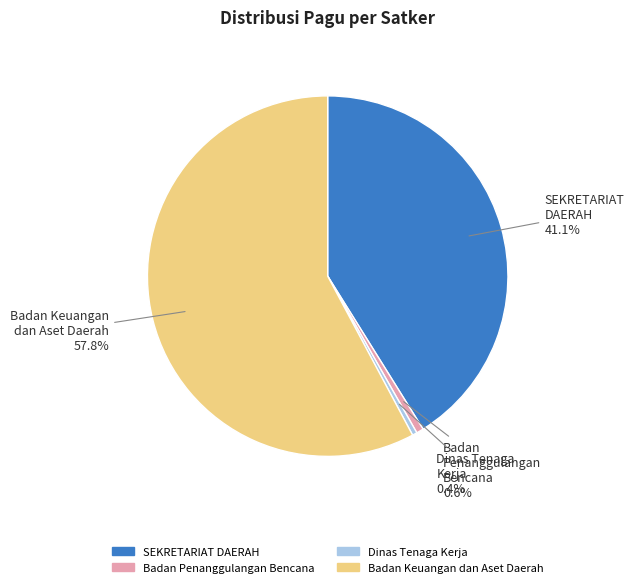

To the nearest percent, what is the combined percentage of Badan Keuangan dan Aset Daerah and SEKRETARIAT DAERAH?

99%